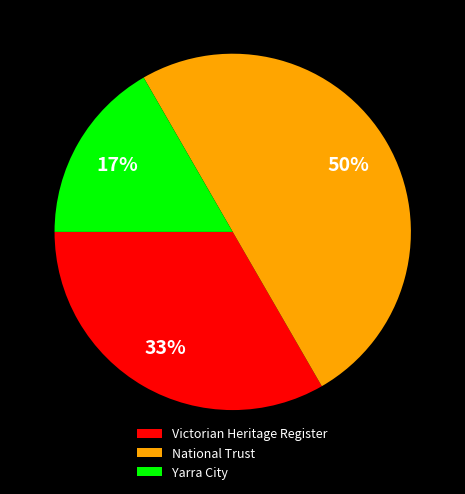

To the nearest percent, what is the average slice percentage?

33%